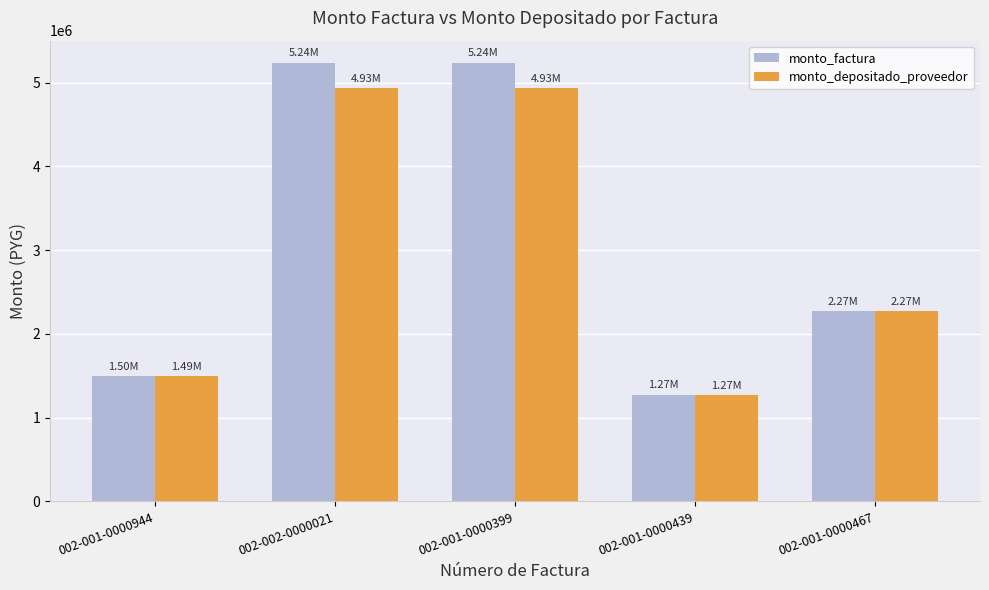

At 002-001-0000399, list the series in order from smallest to largest.

monto_depositado_proveedor, monto_factura